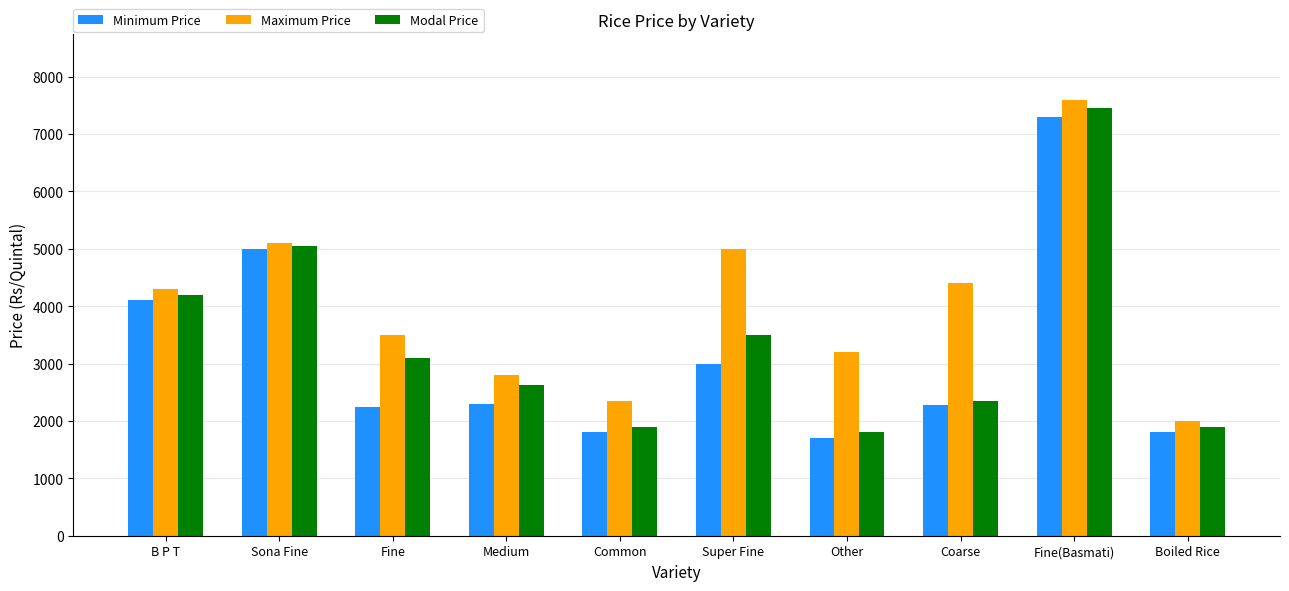

Rank the series by their average value, from highest to lowest.

Maximum Price, Modal Price, Minimum Price